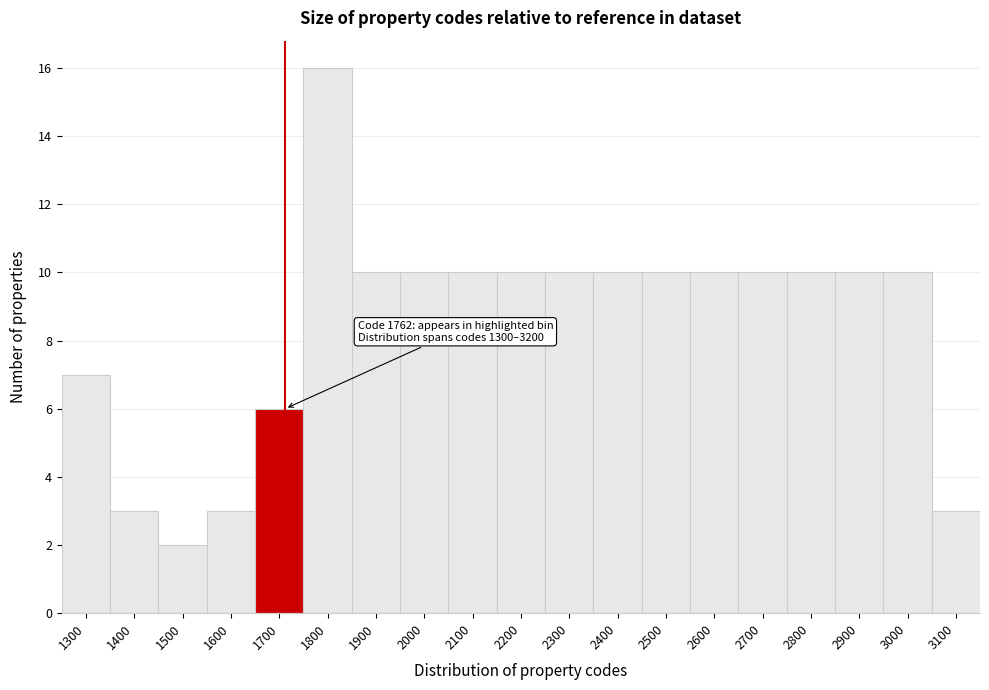

Reading left to right, what are all the values shown in this chart?

7	3	2	3	6	16	10	10	10	10	10	10	10	10	10	10	10	10	3